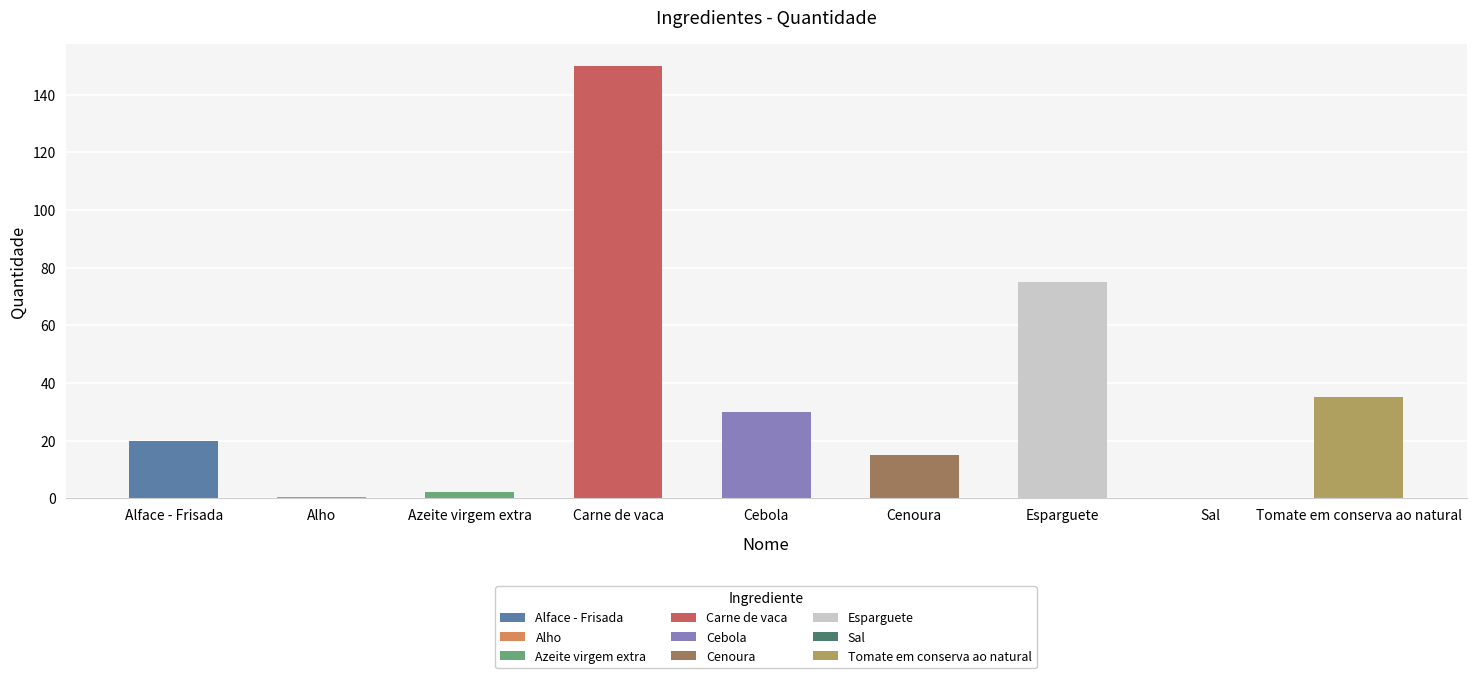

How many bars are there in total?

9